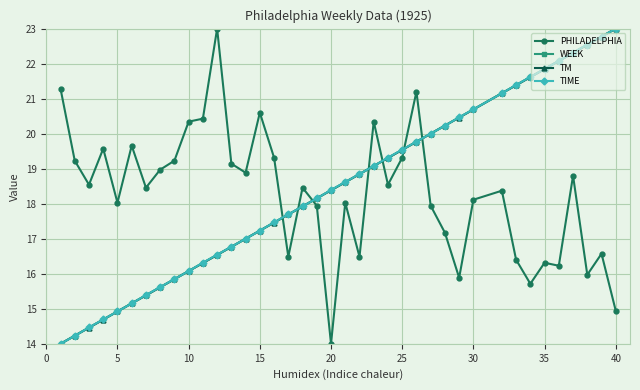

Reading right to left, transcribe all the data shown in this chart.

PHILADELPHIA: 14.9	16.6	16.0	18.8	16.2	16.3	15.7	16.4	18.4	18.1	15.9	17.2	17.9	21.2	19.3	18.5	20.3	16.5	18.0	14.0	17.9	18.5	16.5	19.3	20.6	18.9	19.1	23.0	20.4	20.3	19.2	19.0	18.5	19.7	18.0	19.6	18.5	19.2	21.3
WEEK: 23.0	22.8	22.5	22.3	22.1	21.8	21.6	21.4	21.2	20.7	20.5	20.2	20.0	19.8	19.5	19.3	19.1	18.8	18.6	18.4	18.2	17.9	17.7	17.5	17.2	17.0	16.8	16.5	16.3	16.1	15.8	15.6	15.4	15.2	14.9	14.7	14.5	14.2	14.0
TM: 23.0	22.8	22.5	22.3	22.1	21.8	21.6	21.4	21.2	20.7	20.5	20.2	20.0	19.8	19.5	19.3	19.1	18.8	18.6	18.4	18.2	17.9	17.7	17.5	17.2	17.0	16.8	16.5	16.3	16.1	15.8	15.6	15.4	15.2	14.9	14.7	14.5	14.2	14.0
TIME: 23.0	22.8	22.5	22.3	22.1	21.8	21.6	21.4	21.2	20.7	20.5	20.2	20.0	19.8	19.5	19.3	19.1	18.8	18.6	18.4	18.2	17.9	17.7	17.5	17.2	17.0	16.8	16.5	16.3	16.1	15.8	15.6	15.4	15.2	14.9	14.7	14.5	14.2	14.0